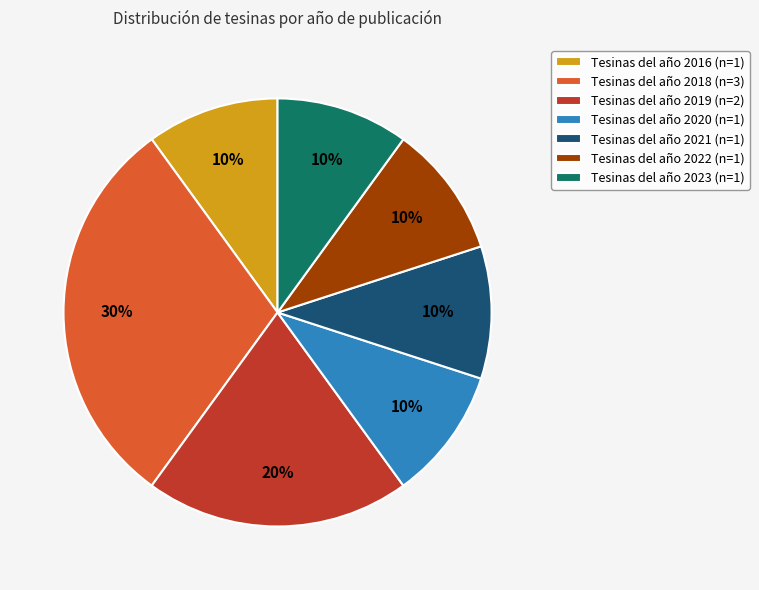

Does any single category account for the majority?

No